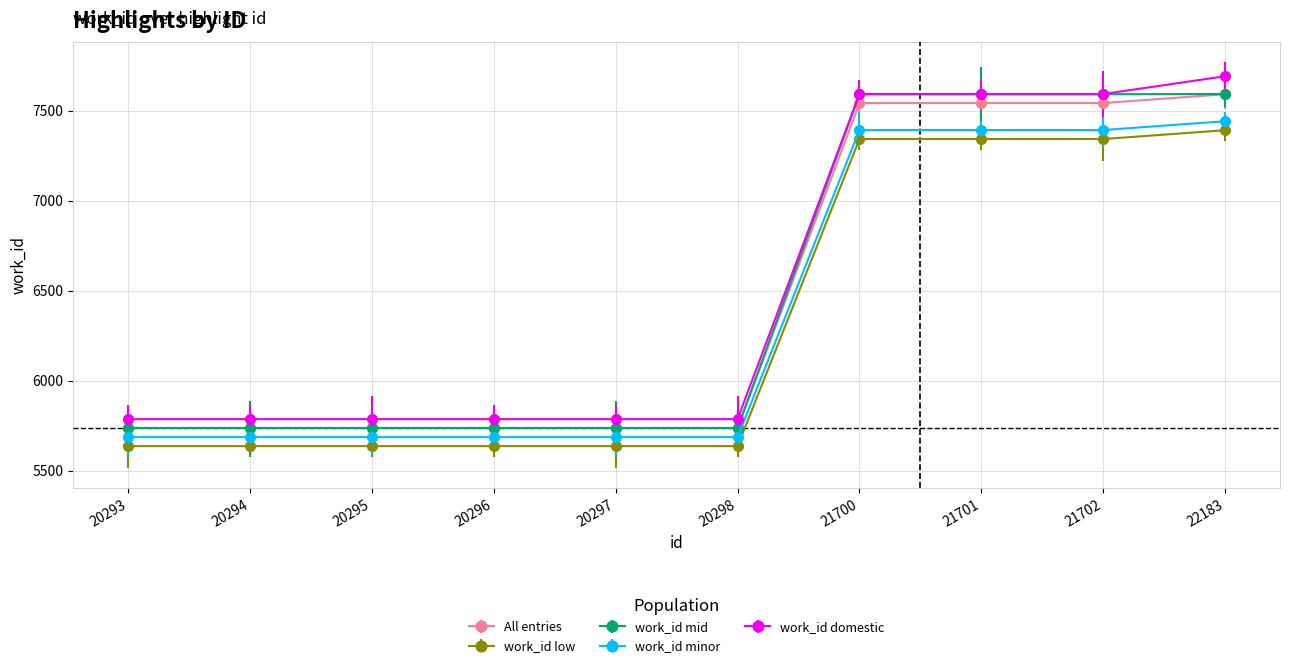

Is it true that work_id low equals 5636 at 20297?

True